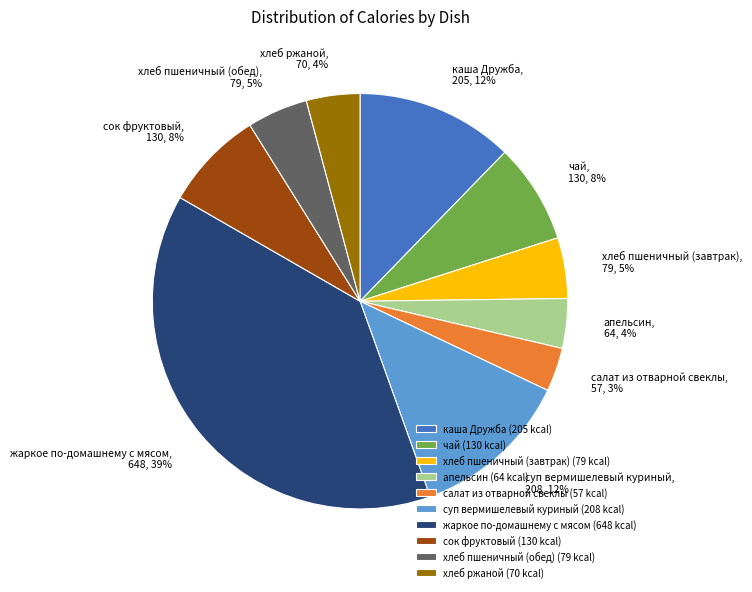

To the nearest percent, what is the average slice percentage?

10%